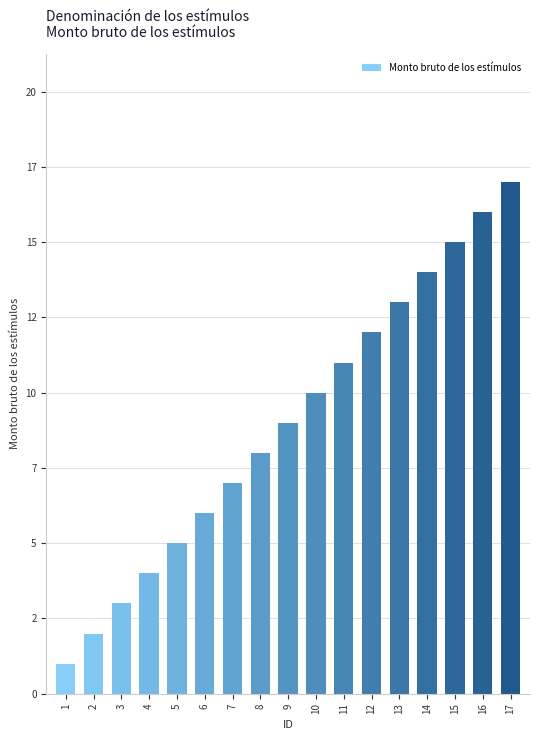

What is the difference between the maximum and minimum values?

16